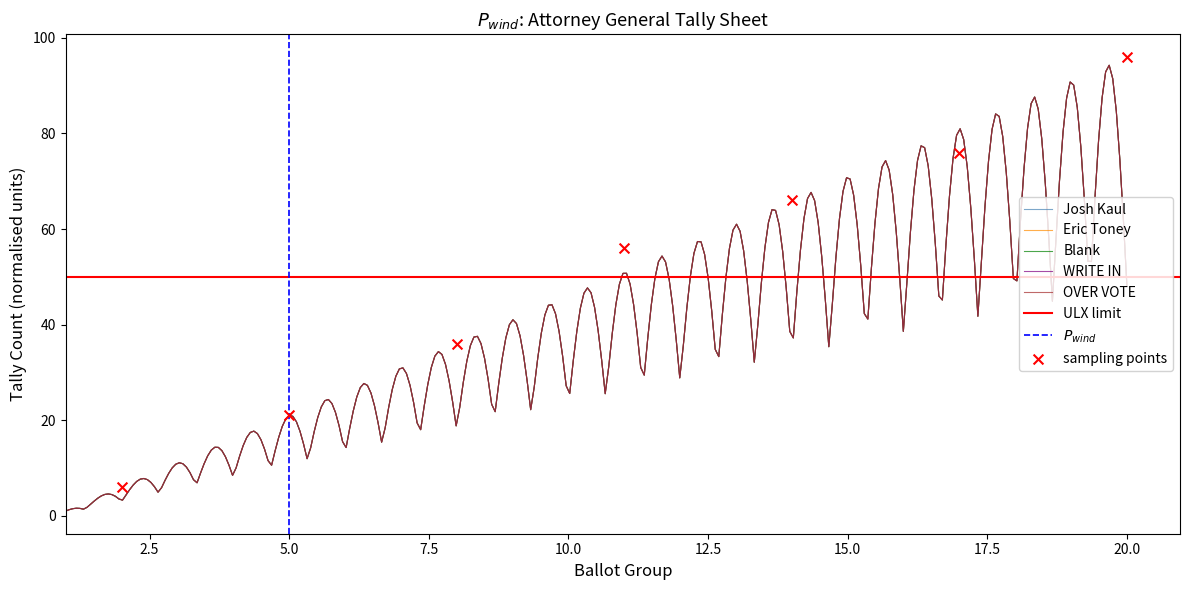

Is the value of Eric Toney at 20 greater than the value of OVER VOTE at 16?

Yes